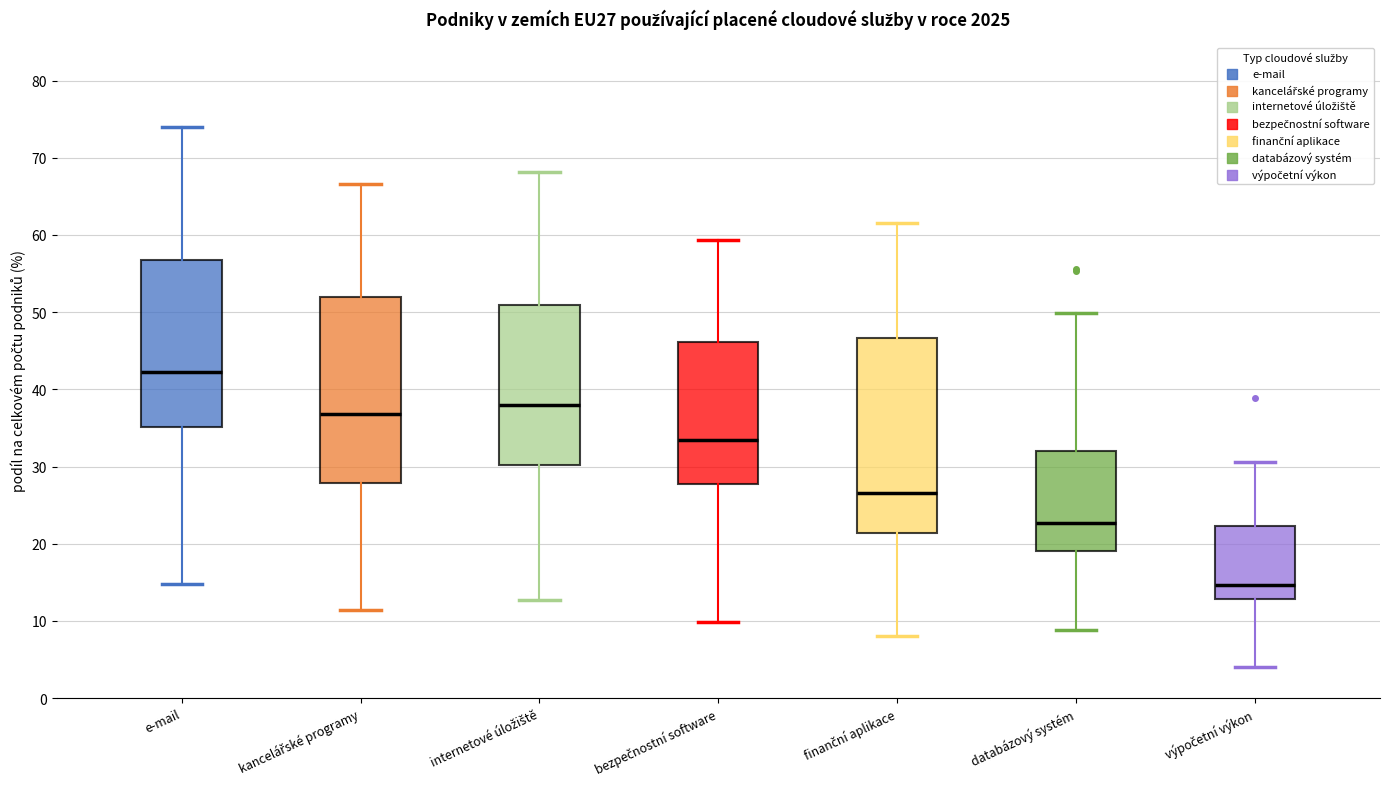

Reading left to right, read every box against the y-axis: the position of its median line, the range the box covers, and the ends of its whiskers. The values are not printed on the chart, so give them approximately, as read against the axis.

e-mail: median 42, box 35 to 57, whiskers 15 to 74
kancelářské programy: median 37, box 28 to 52, whiskers 11 to 67
internetové úložiště: median 38, box 30 to 51, whiskers 13 to 68
bezpečnostní software: median 33, box 28 to 46, whiskers 10 to 59
finanční aplikace: median 27, box 21 to 47, whiskers 8 to 62
databázový systém: median 23, box 19 to 32, whiskers 9 to 50
výpočetní výkon: median 15, box 13 to 22, whiskers 4 to 31